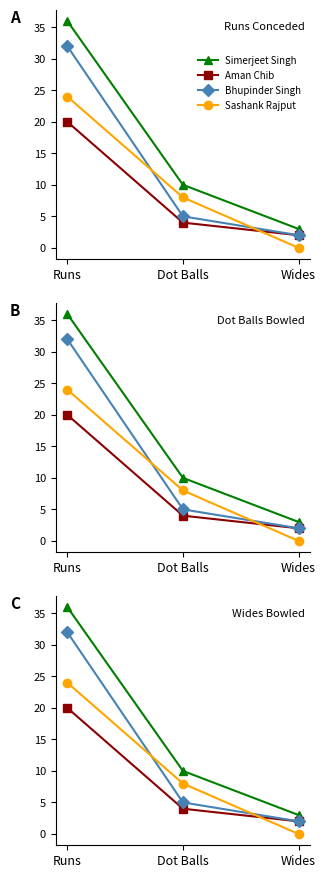

Reading left to right, list all the values displayed in this chart.

Simerjeet Singh: 36	10	3
Aman Chib: 20	4	2
Bhupinder Singh: 32	5	2
Sashank Rajput: 24	8	0